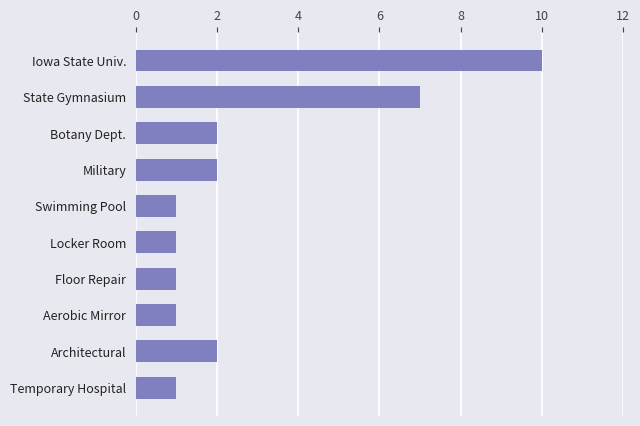

What is the label of the 8th bar from the bottom?

Botany Dept.